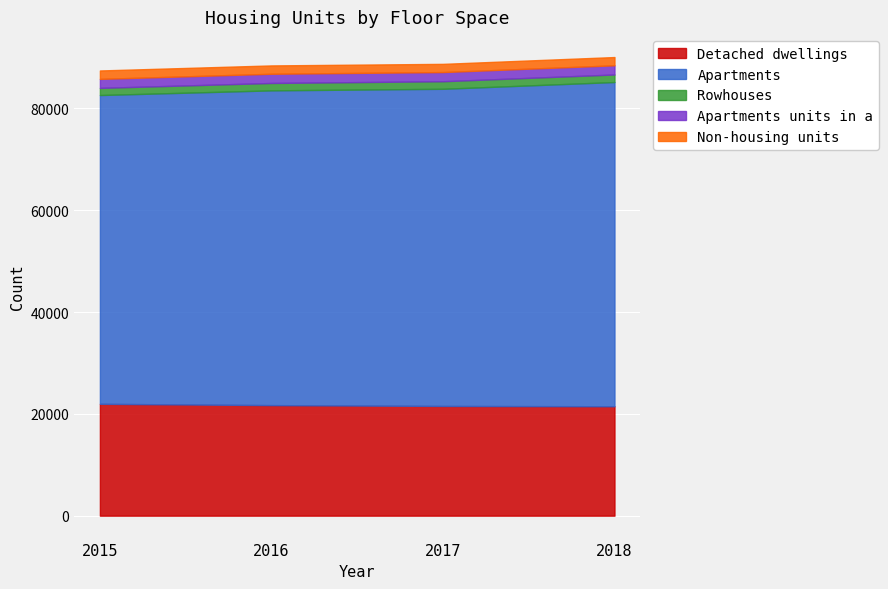

At how many categories does at least one series exceed 21298?

4